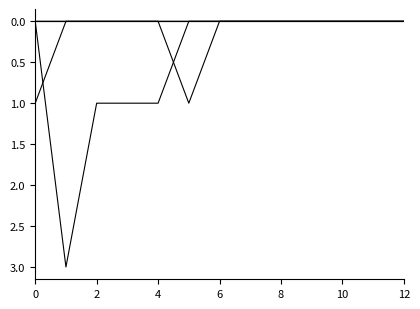

True or false: Element Manual Check has a value of 0 at 7.

True